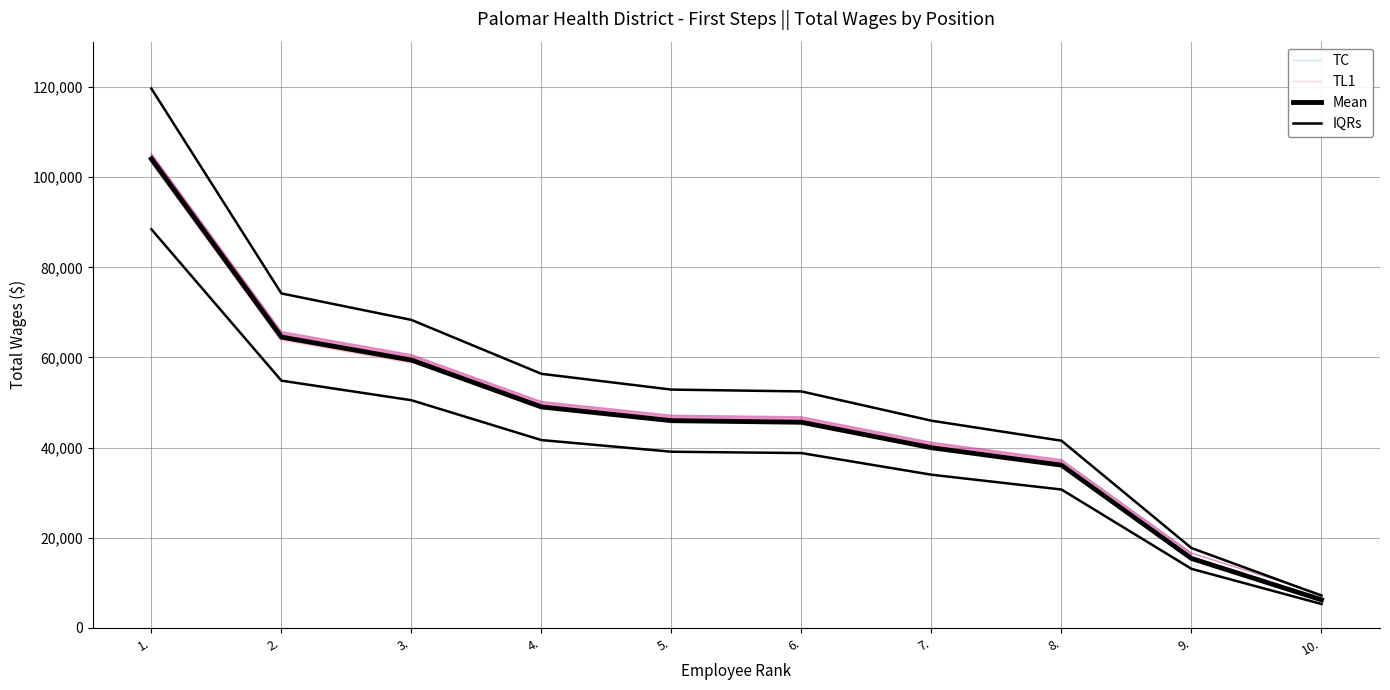

True or false: IQRs and Mean cross at least once.

False